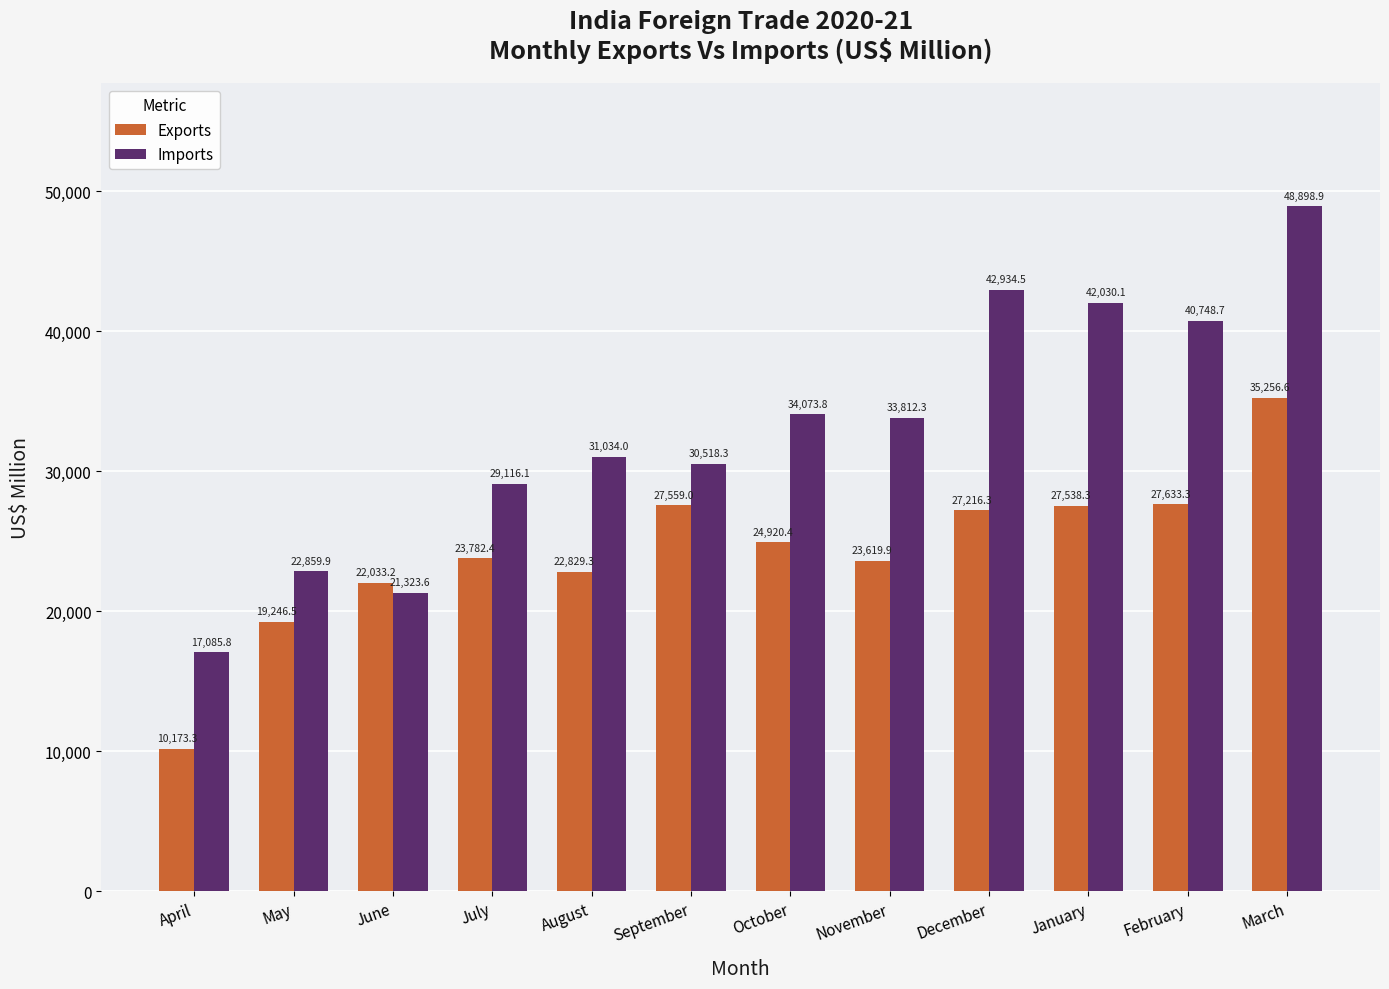

The Exports series shows 15236.4 at December. True or false?

False